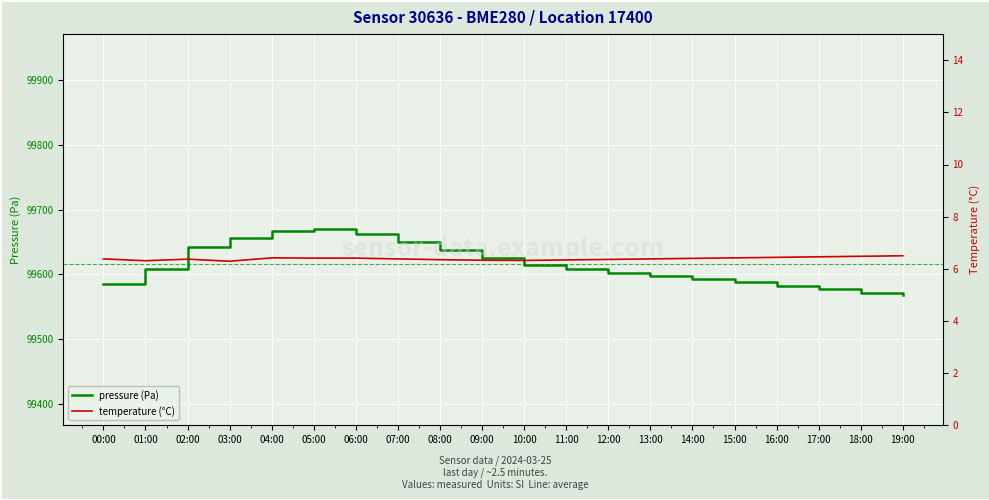

True or false: pressure (Pa) and temperature (°C) cross at least once.

False